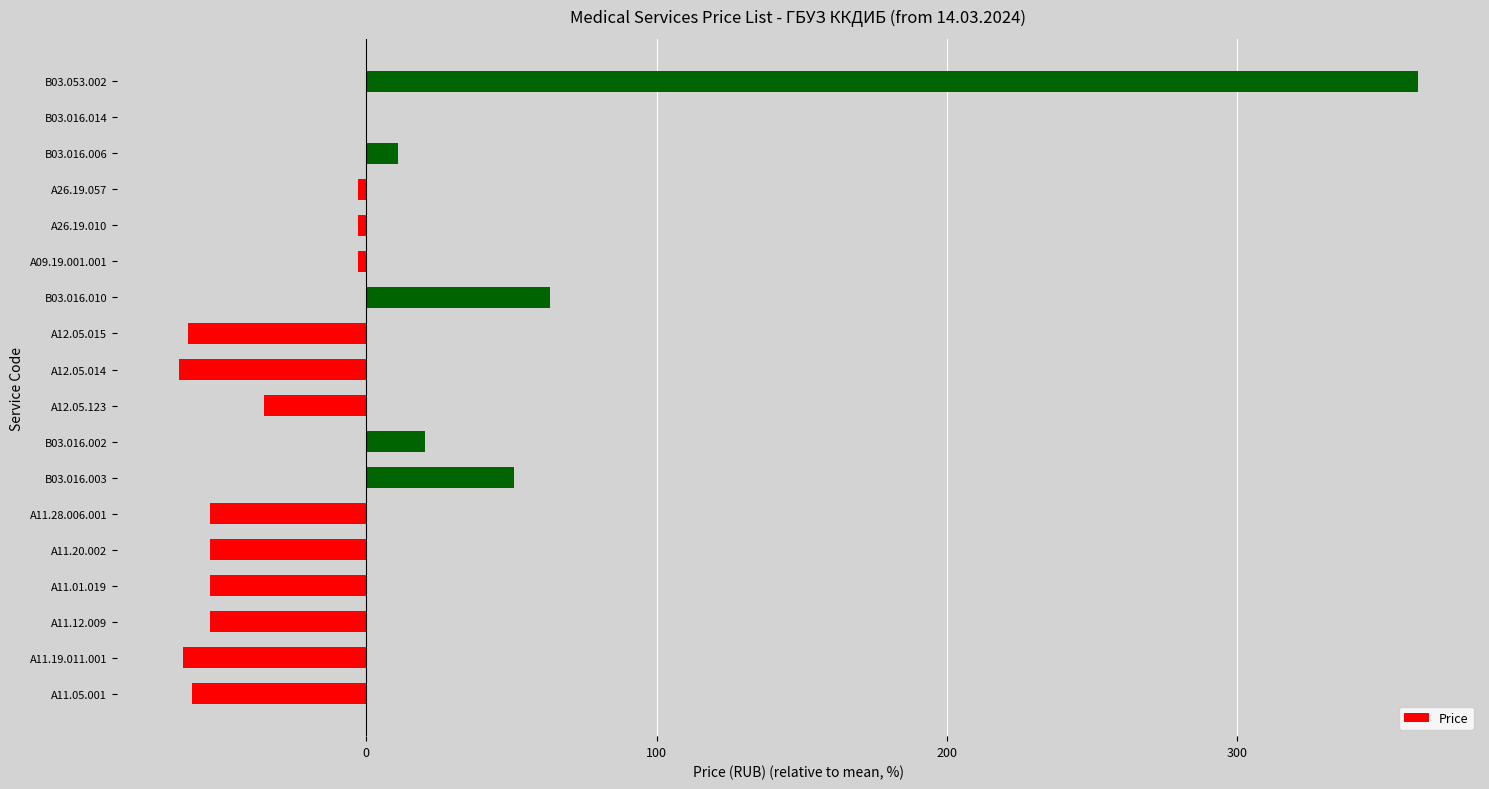

The value at A12.05.015 is -61.5. True or false?

True